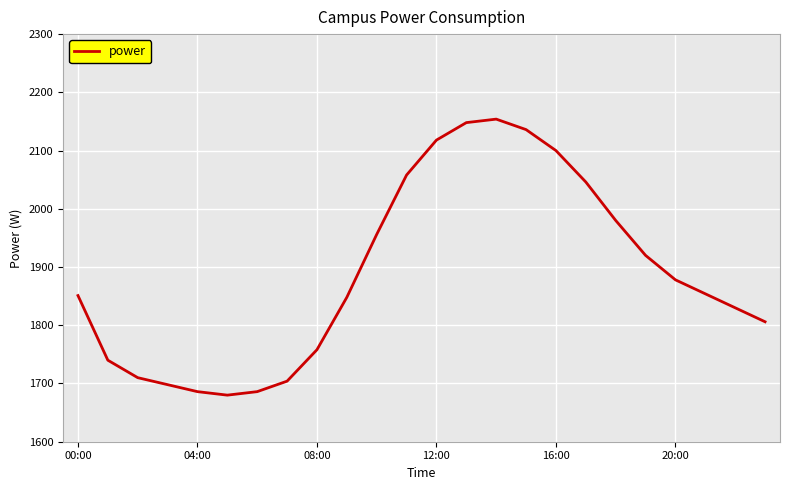

What is the smallest value displayed?

1680